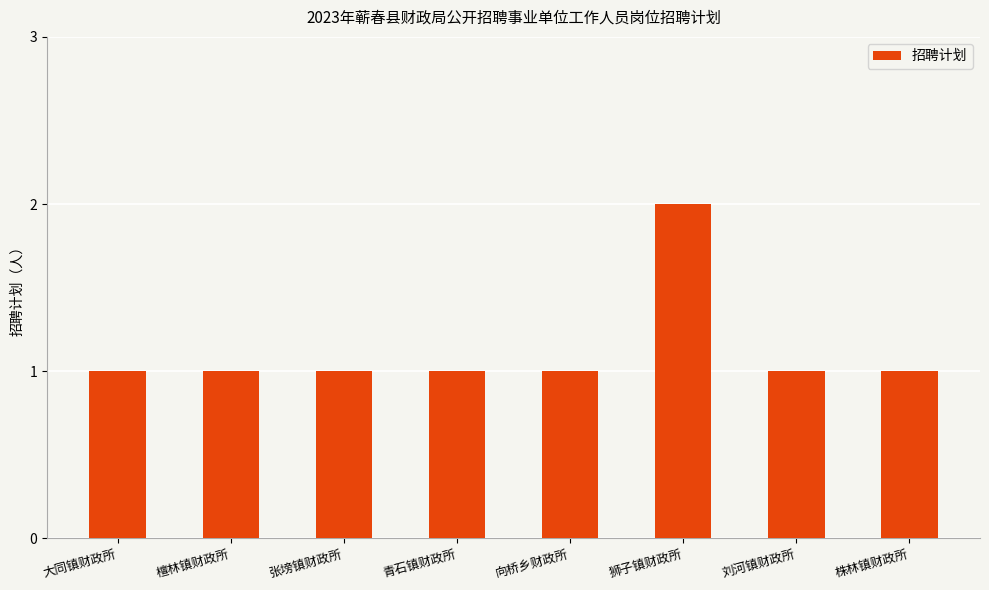

At which category does the chart reach its peak across all series?

狮子镇财政所